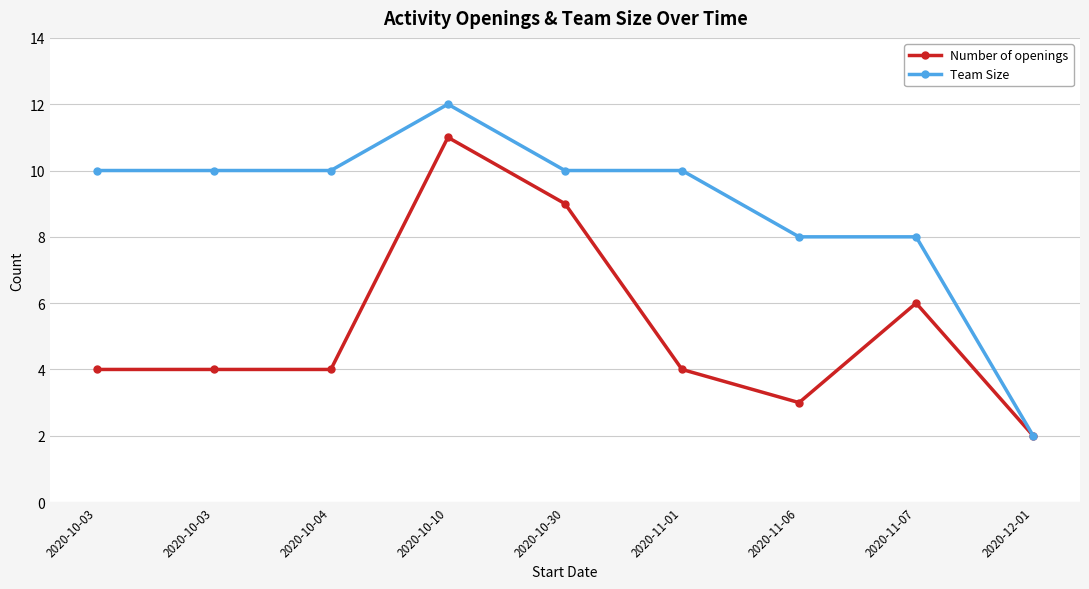

What is the value of the Number of openings point at the 6th from the left?

4